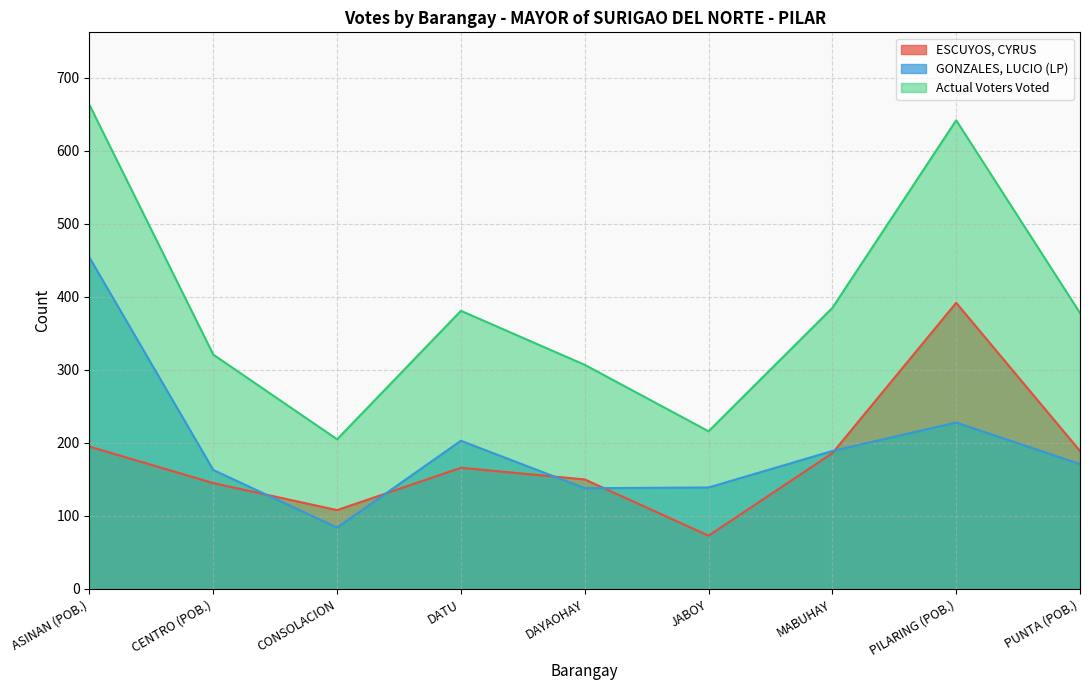

Is it true that GONZALES, LUCIO (LP) equals 308 at ASINAN (POB.)?

False